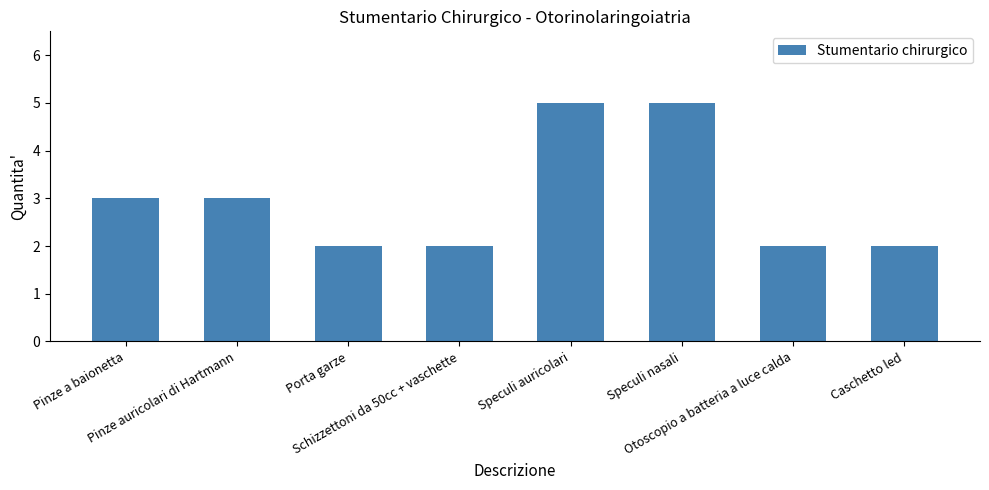

Reading left to right, list all the values displayed in this chart.

Pinze a baionetta=3	Pinze auricolari di Hartmann=3	Porta garze=2	Schizzettoni da 50cc + vaschette=2	Speculi auricolari=5	Speculi nasali=5	Otoscopio a batteria a luce calda=2	Caschetto led=2